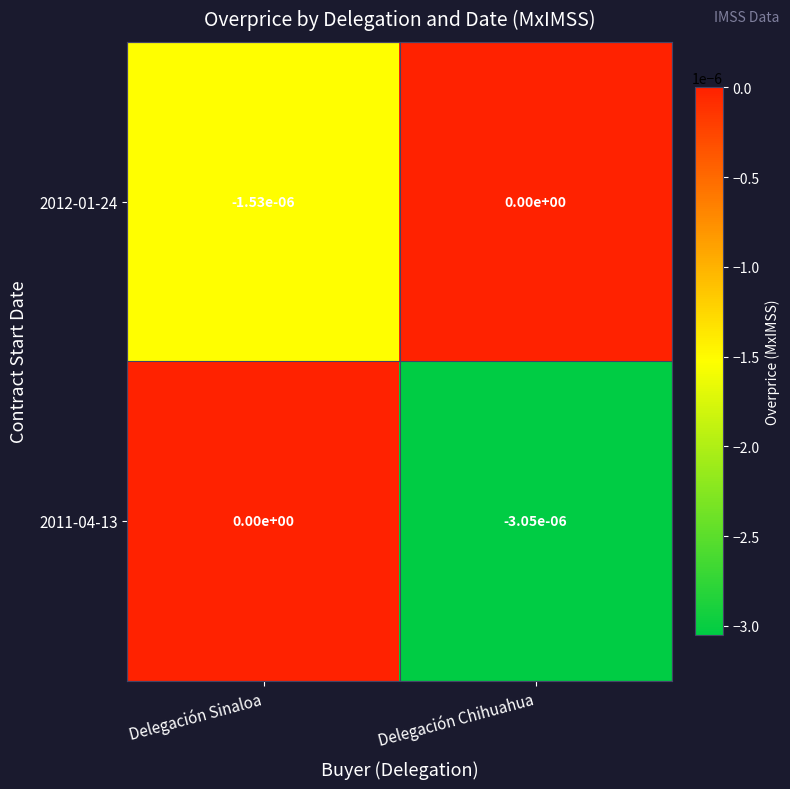

Between Delegación Sinaloa and Delegación Chihuahua, which series saw the biggest shift?

2011-04-13